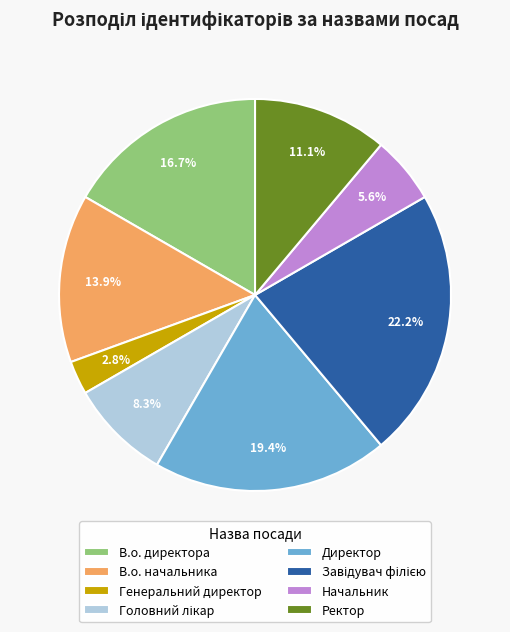

Between В.о. директора and Директор, which is larger?

Директор